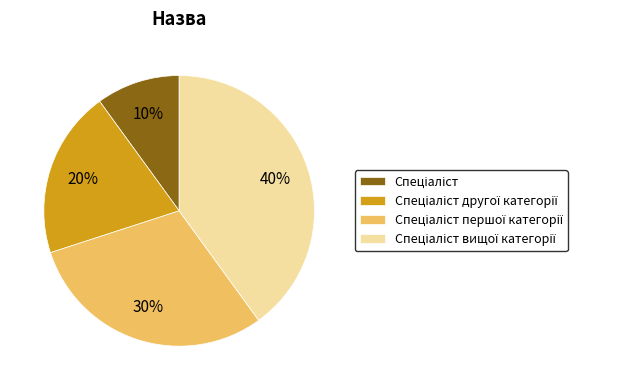

To the nearest percent, what is the difference between the largest and smallest slice percentages?

30%